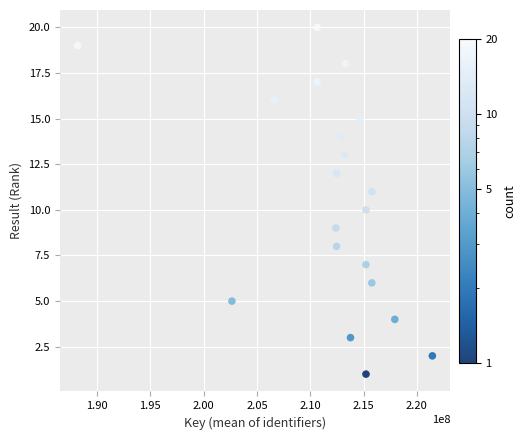

What is the range of Y values (max minus min)?

19